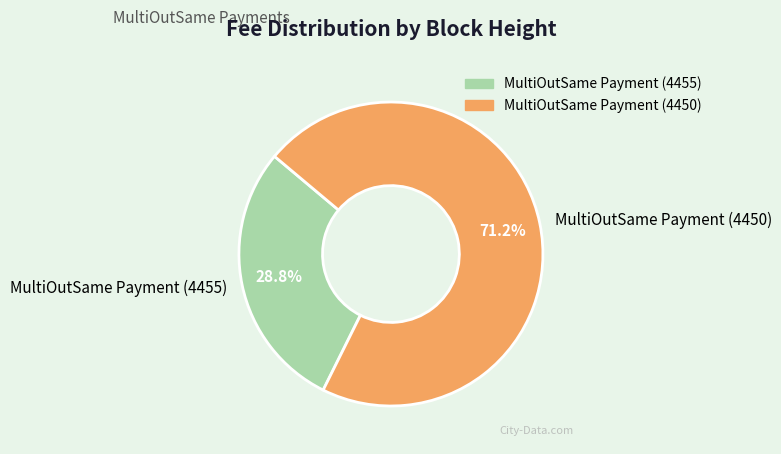

Between MultiOutSame Payment (4450) and MultiOutSame Payment (4455), which is larger?

MultiOutSame Payment (4450)